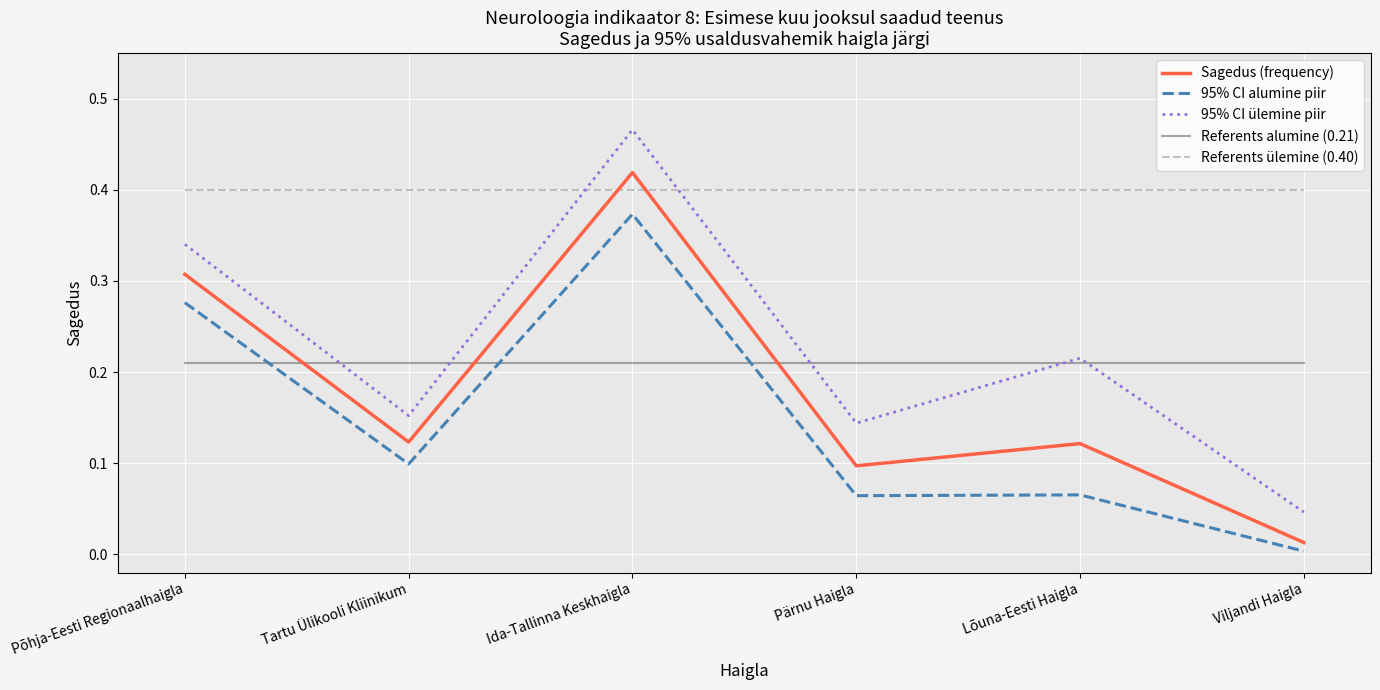

True or false: Sagedus (frequency) has a value of 0.4 at Ida-Tallinna Keskhaigla.

True